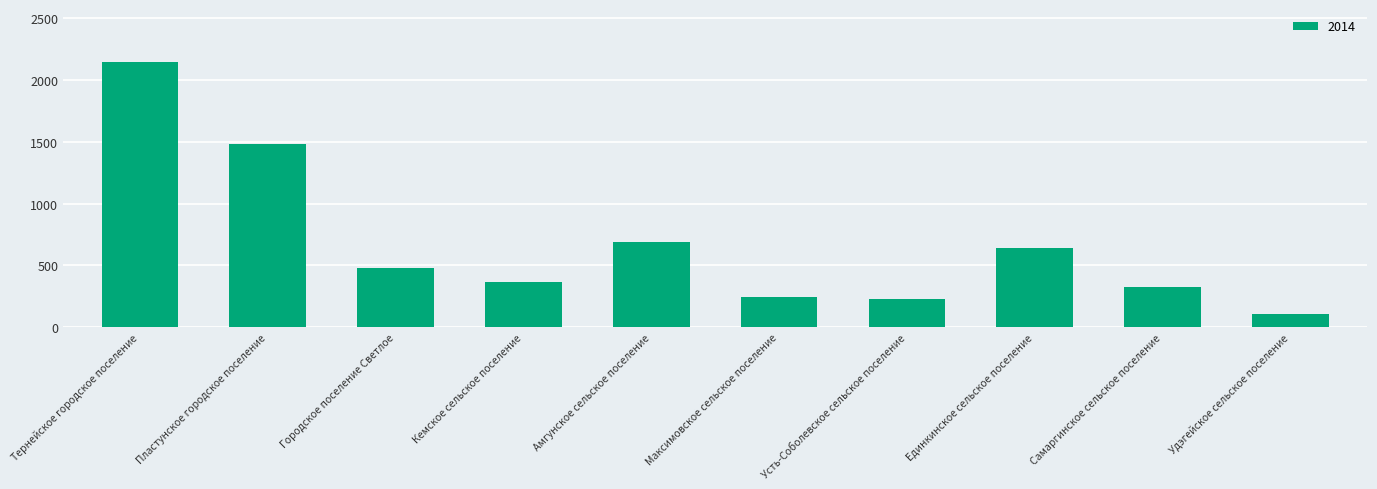

Does the chart contain any negative values?

No